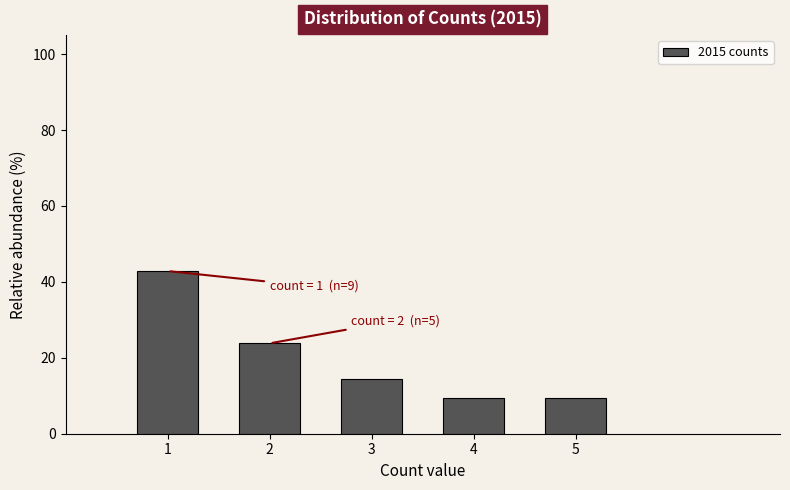

Which range on the x-axis has the tallest bar?

0.5 to 1.5